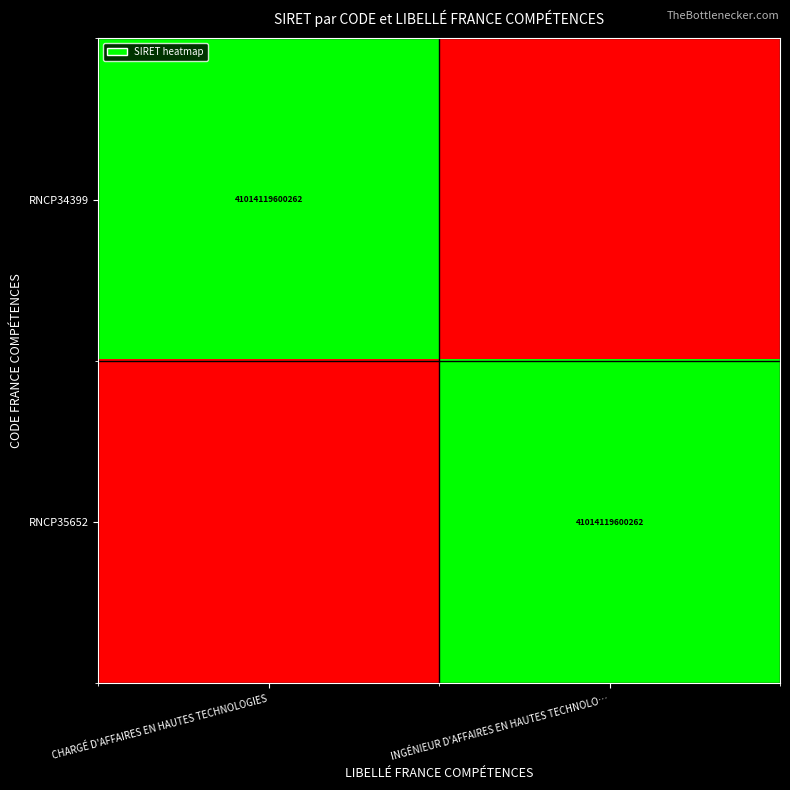

The value of RNCP35652 at INGÉNIEUR D'AFFAIRES EN HAUTES TECHNOLO… is 12098643790350. True or false?

False